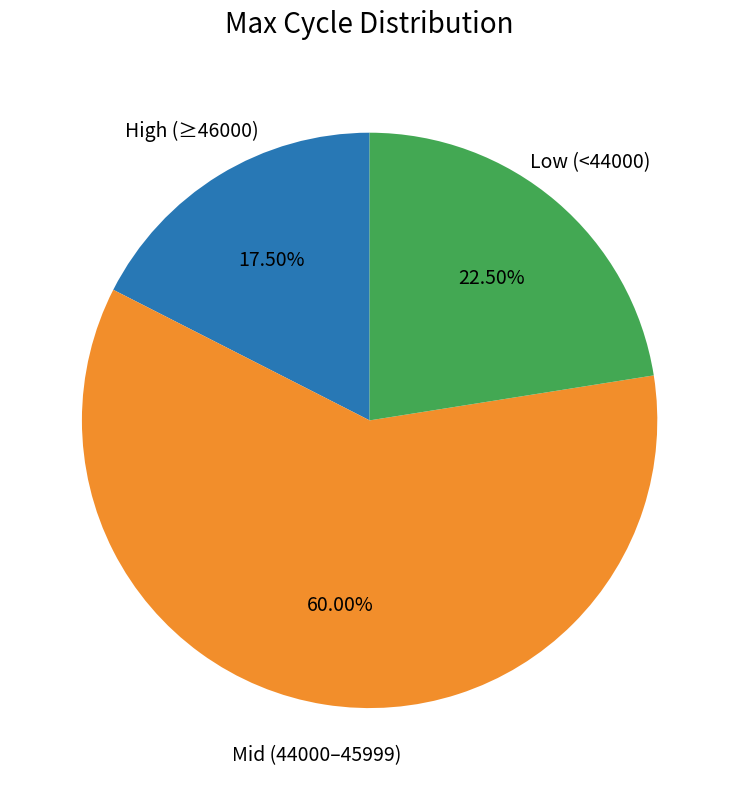

Is there a majority slice in this chart?

Yes